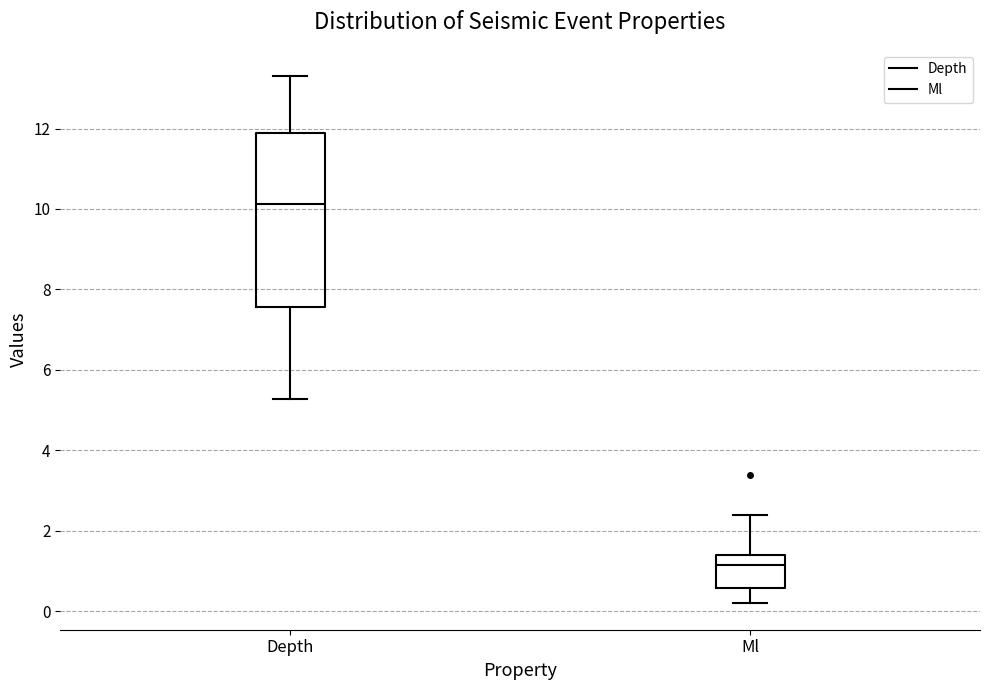

Where does the median line of the box for Depth sit on the y-axis? The values are not printed on the chart, so give them approximately, as read against the axis.

10.2